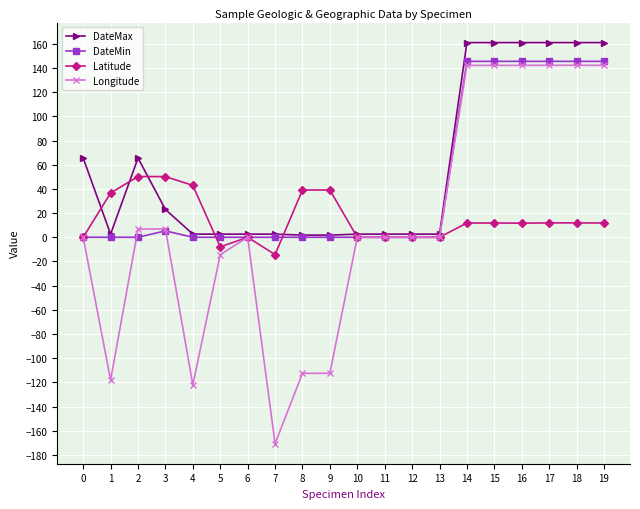

What is the total value across all series at 8?

-71.6